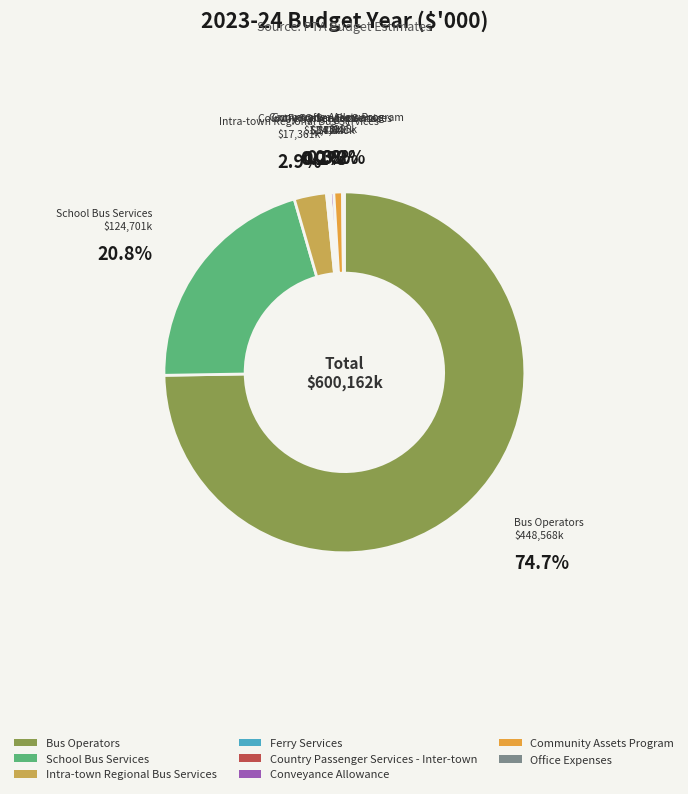

To the nearest percent, what is the combined percentage of Bus Operators and Intra-town Regional Bus Services?

78%